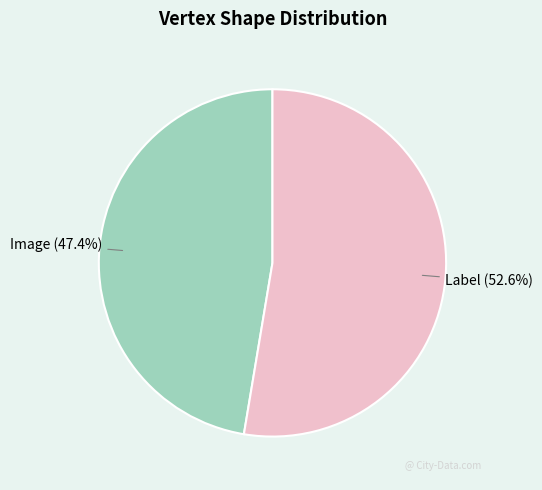

Which slice is the smallest?

Image